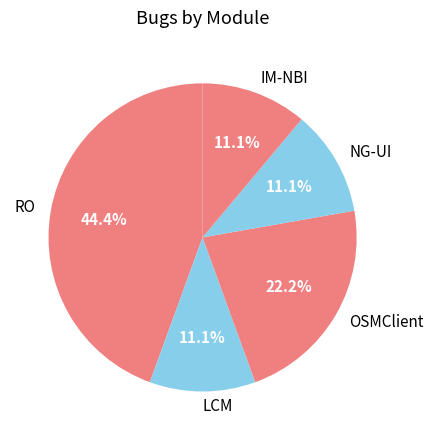

Which category has the biggest portion of the pie?

RO